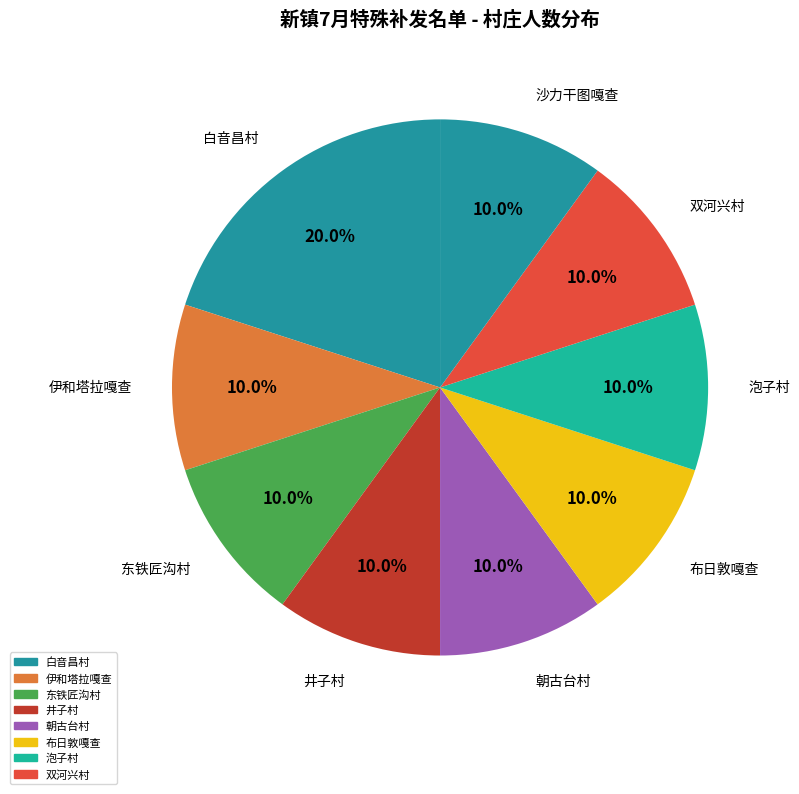

What is the largest slice in the pie chart?

白音昌村